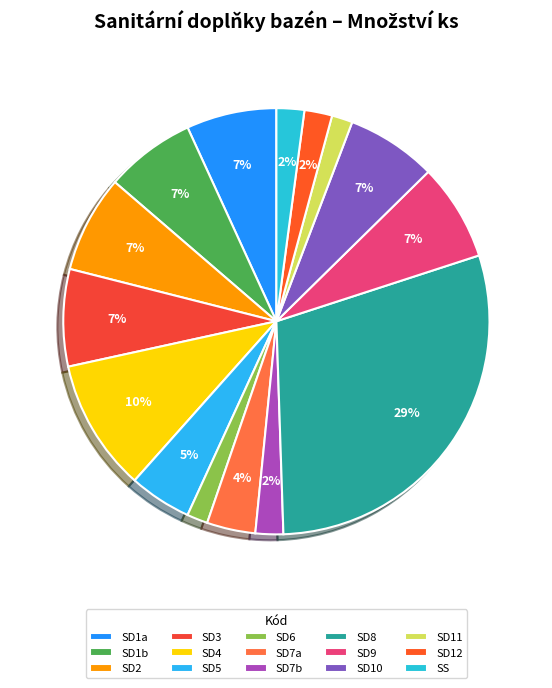

Which slice is the largest?

SD8